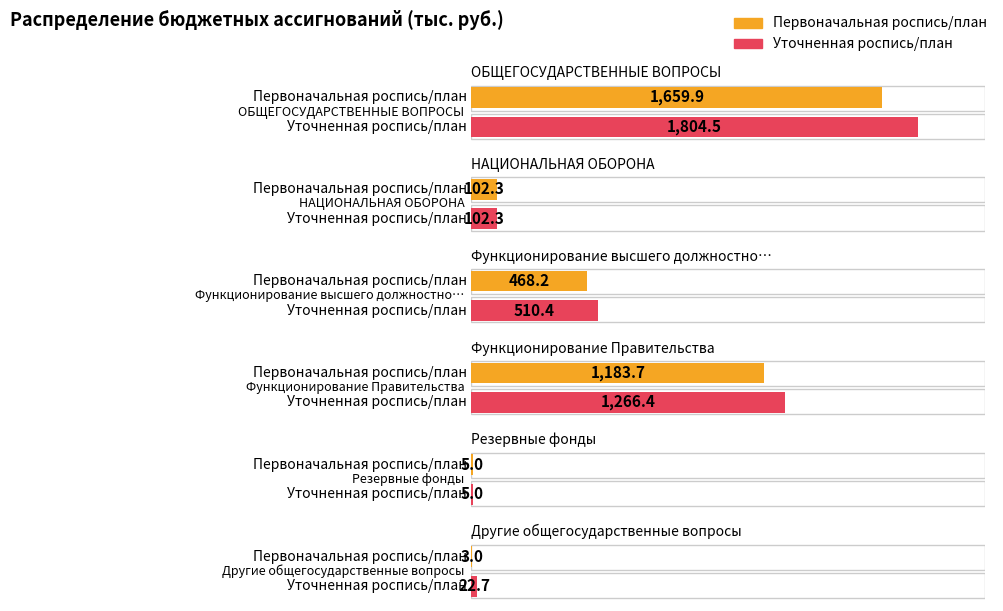

Is it true that Уточненная роспись/план equals 5.0 at Резервные фонды?

True